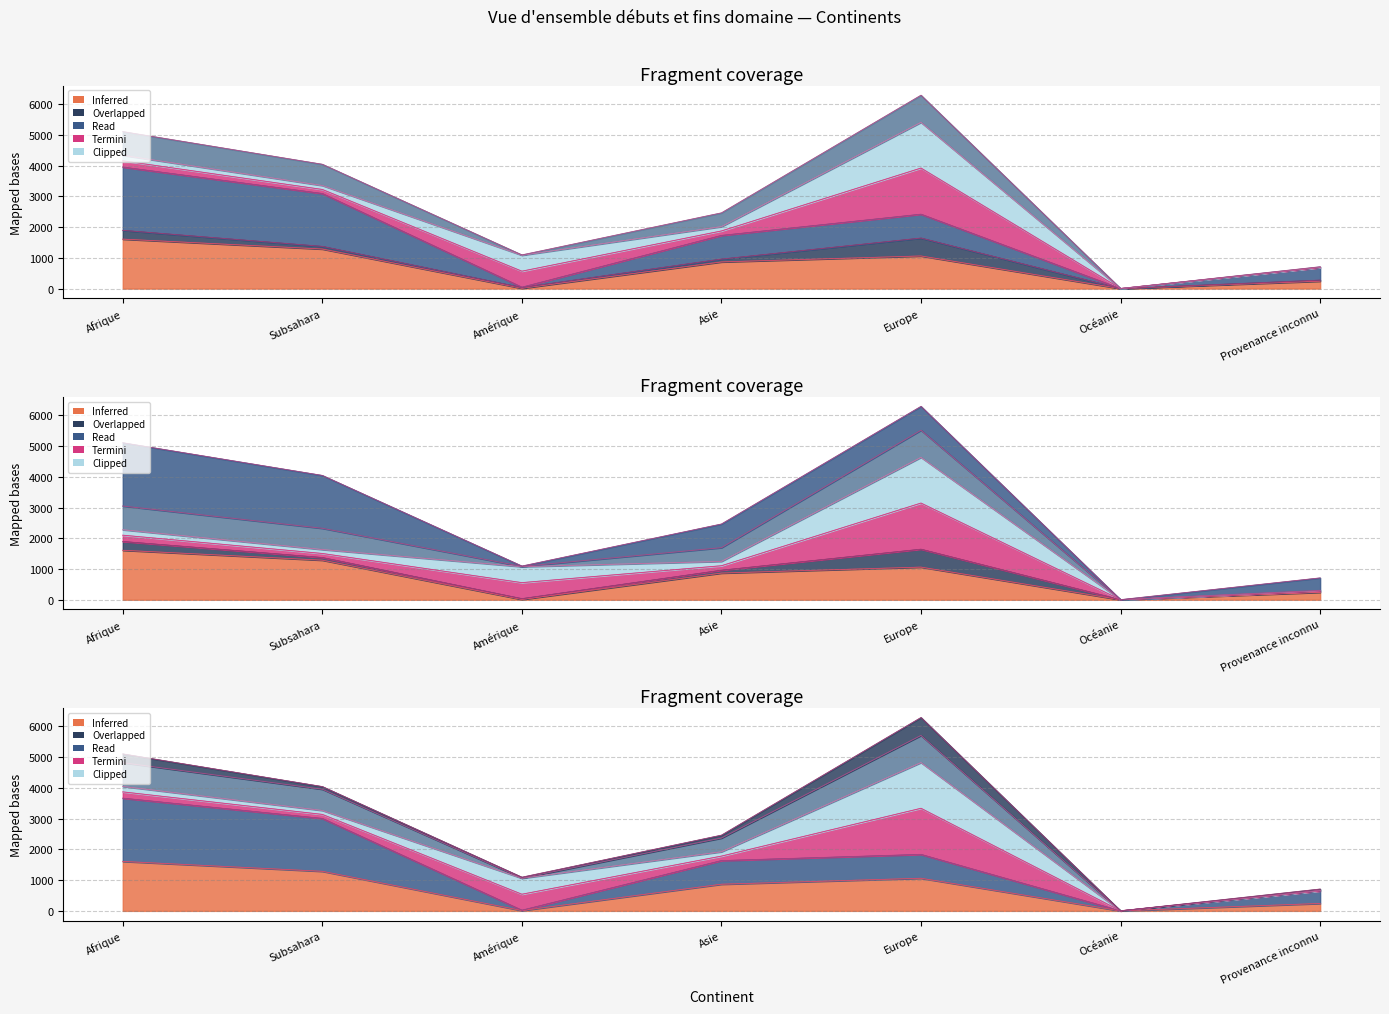

At which category does the chart reach its peak across all series?

Europe